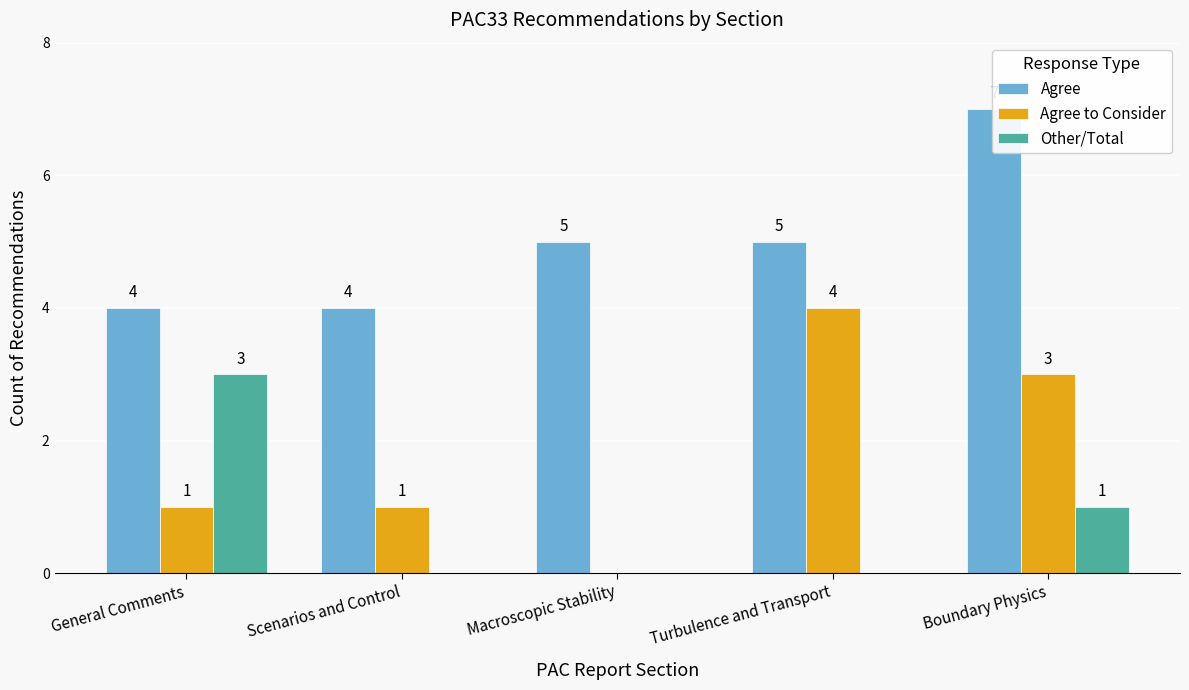

What is the label of the 3rd bar from the right?

Macroscopic Stability